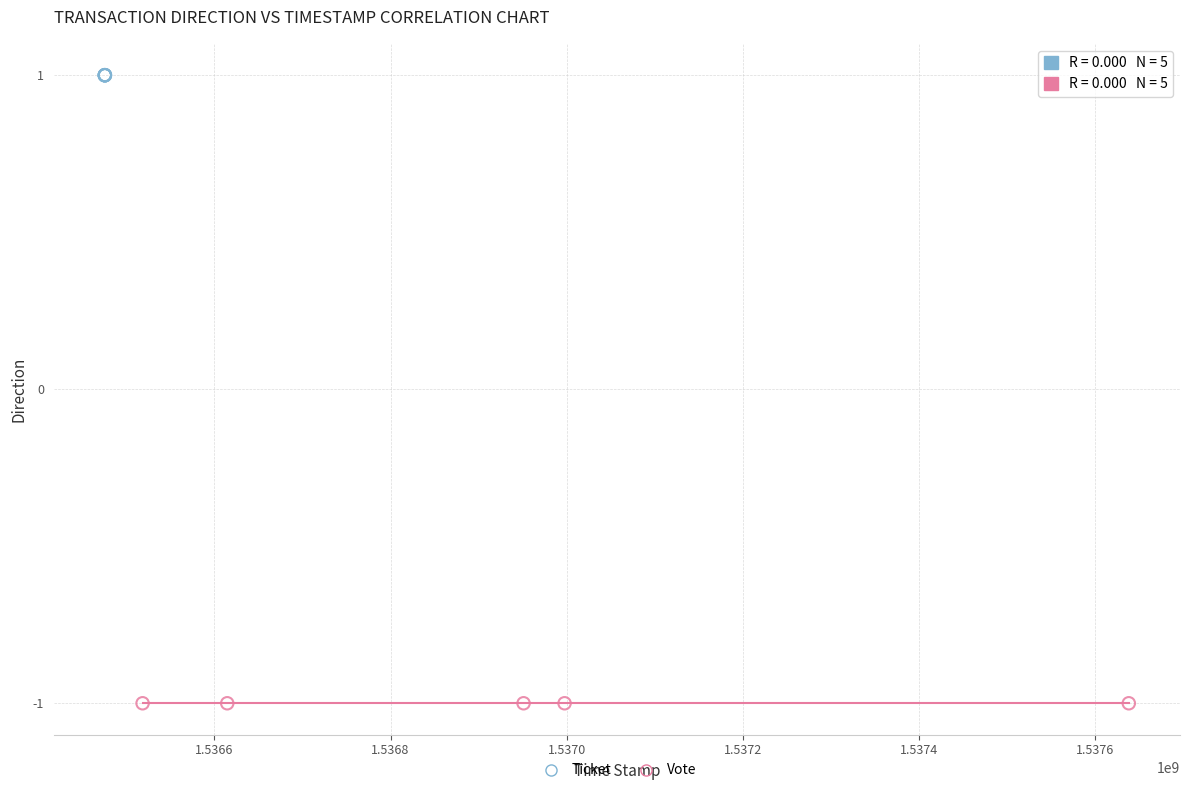

Which series contains the highest Y value?

Ticket